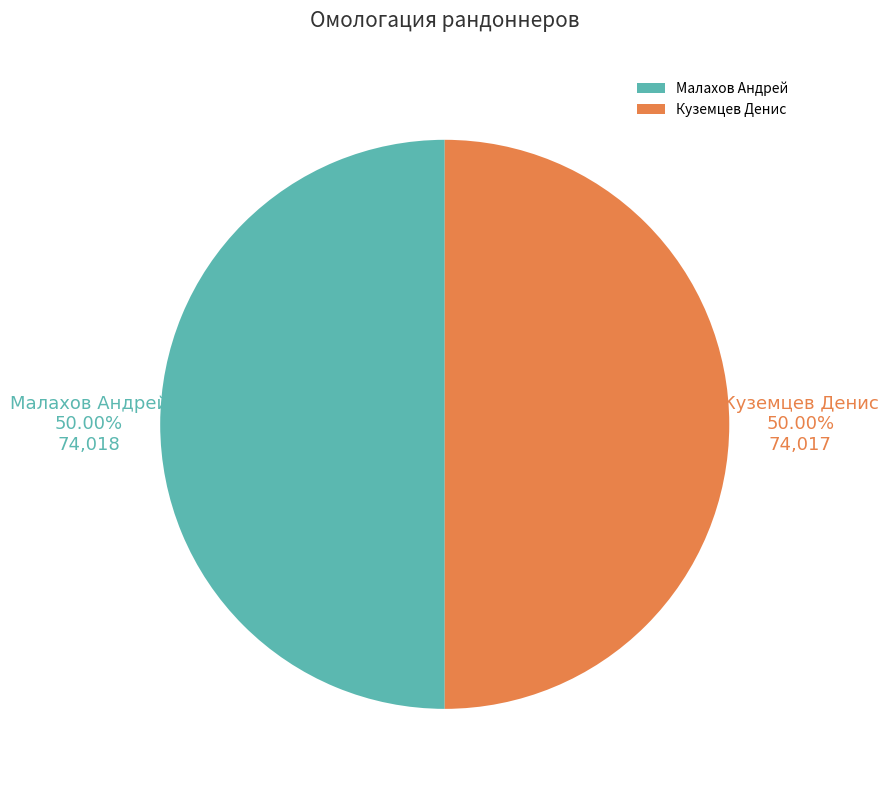

Combined, do Куземцев Денис and Малахов Андрей account for over 50%?

Yes